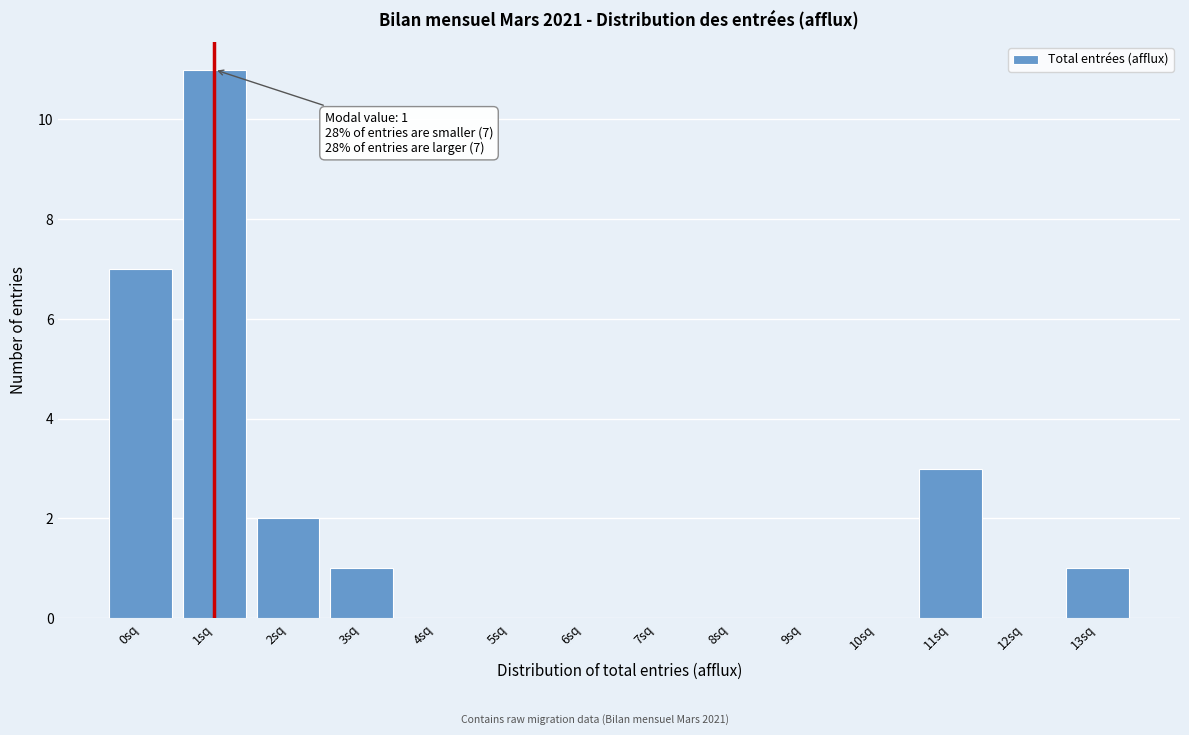

Which range on the x-axis has the tallest bar?

0.5 to 1.5